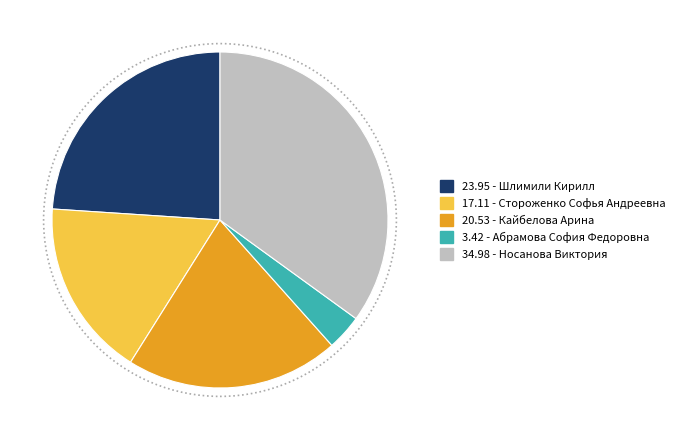

How many segments does this pie chart have?

5